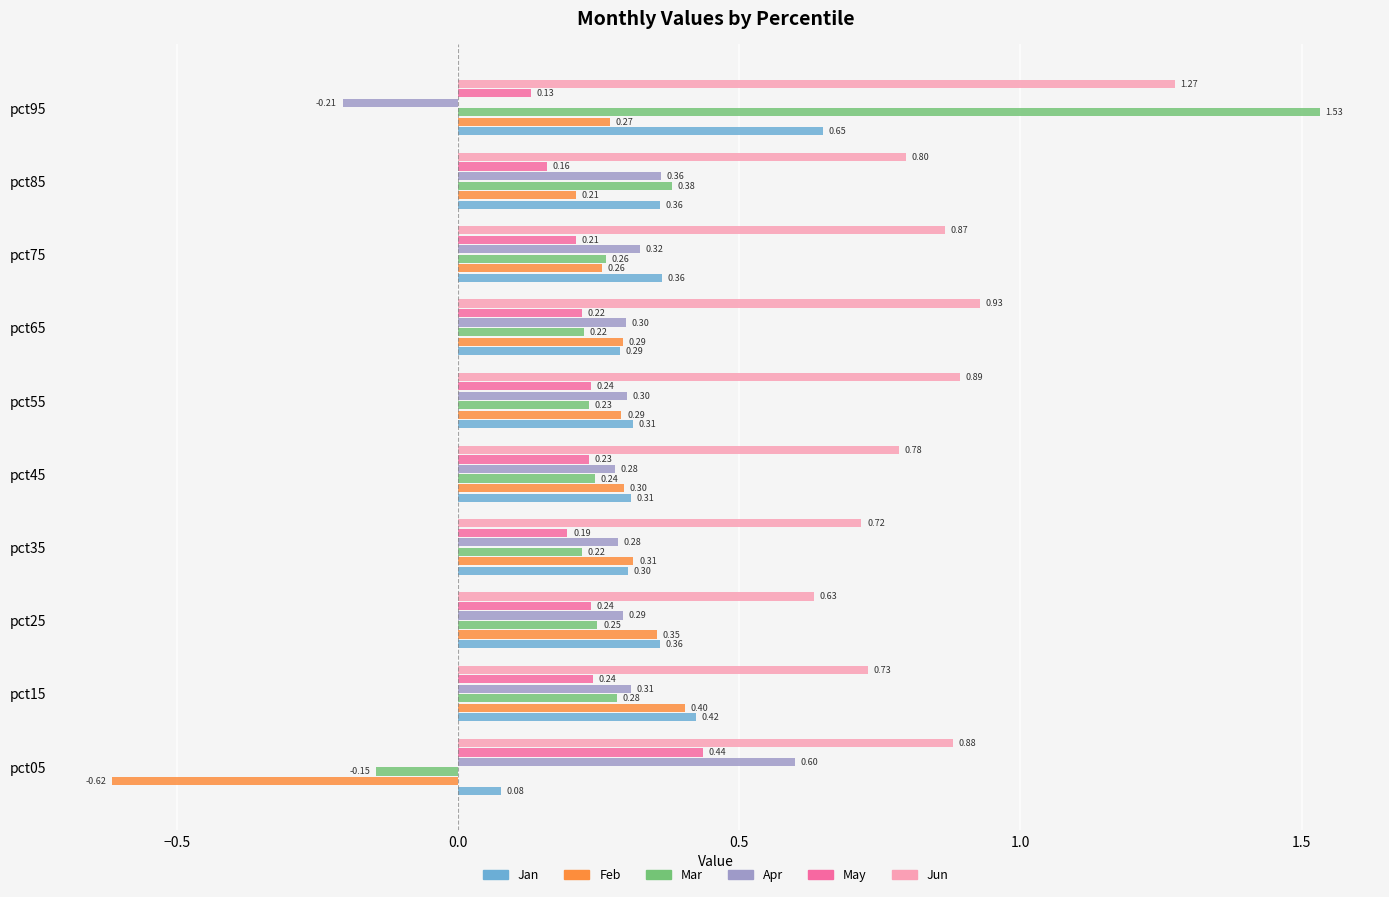

What is the highest value of the Feb series?

0.4